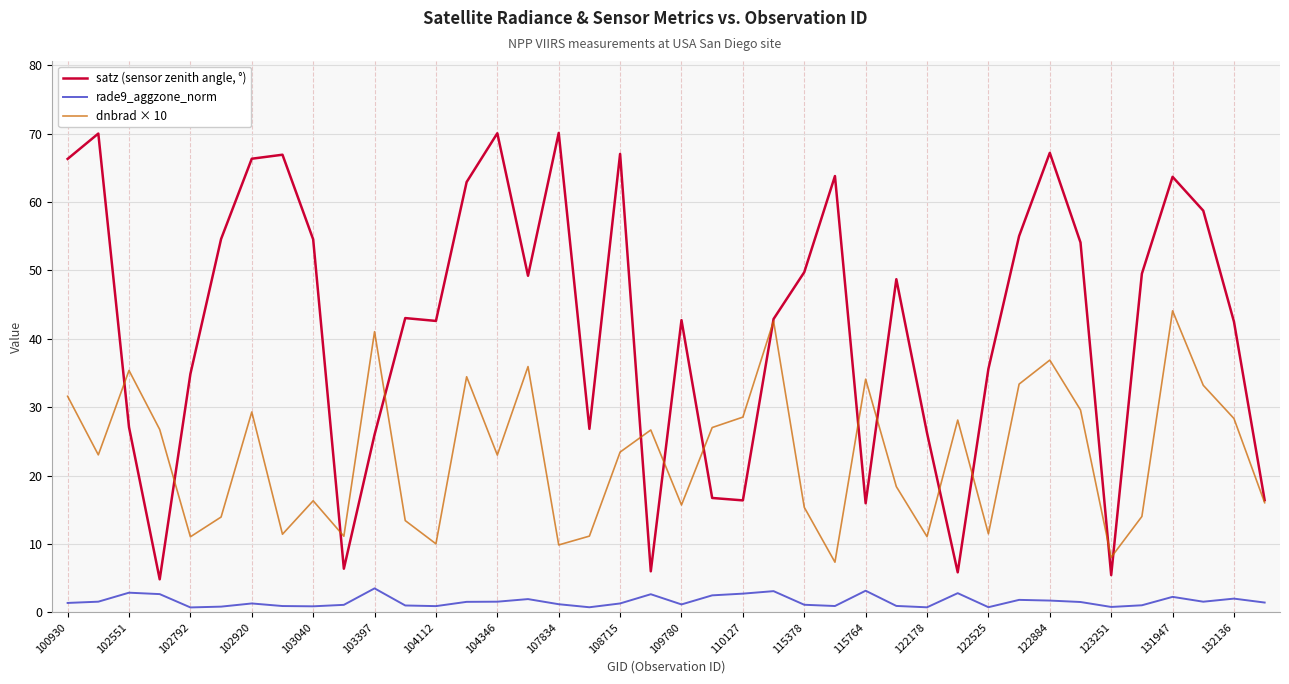

Which series has the widest spread of values?

satz (sensor zenith angle, °)